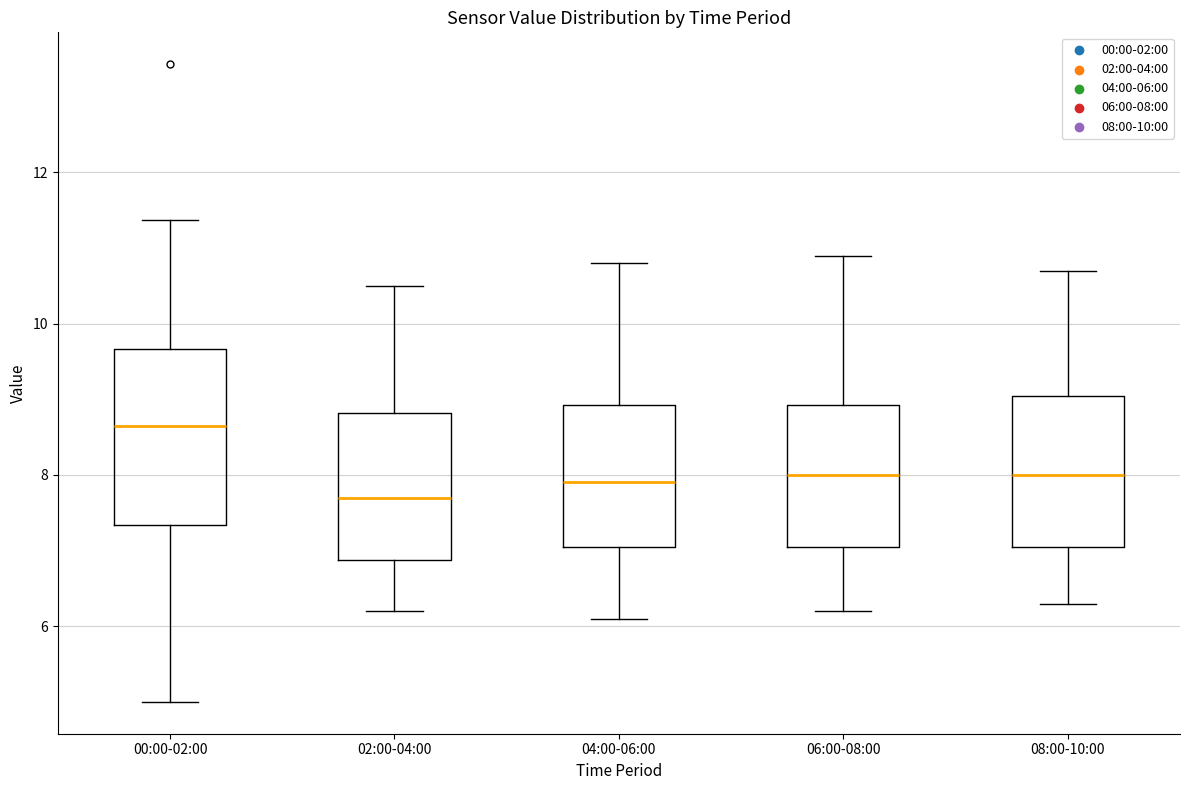

Where is the upper edge of the box for 04:00-06:00 on the y-axis? The values are not printed on the chart, so give them approximately, as read against the axis.

9.0